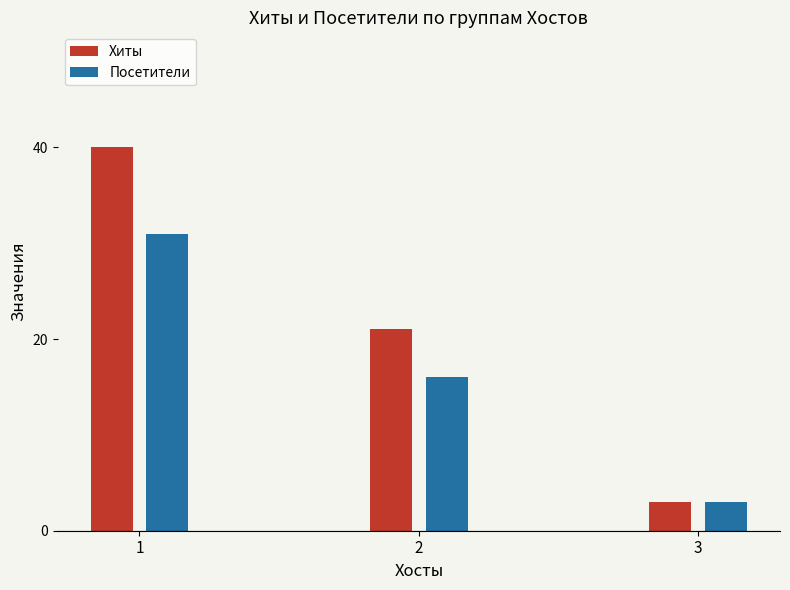

Where is Посетители nearest to the value 17?

2